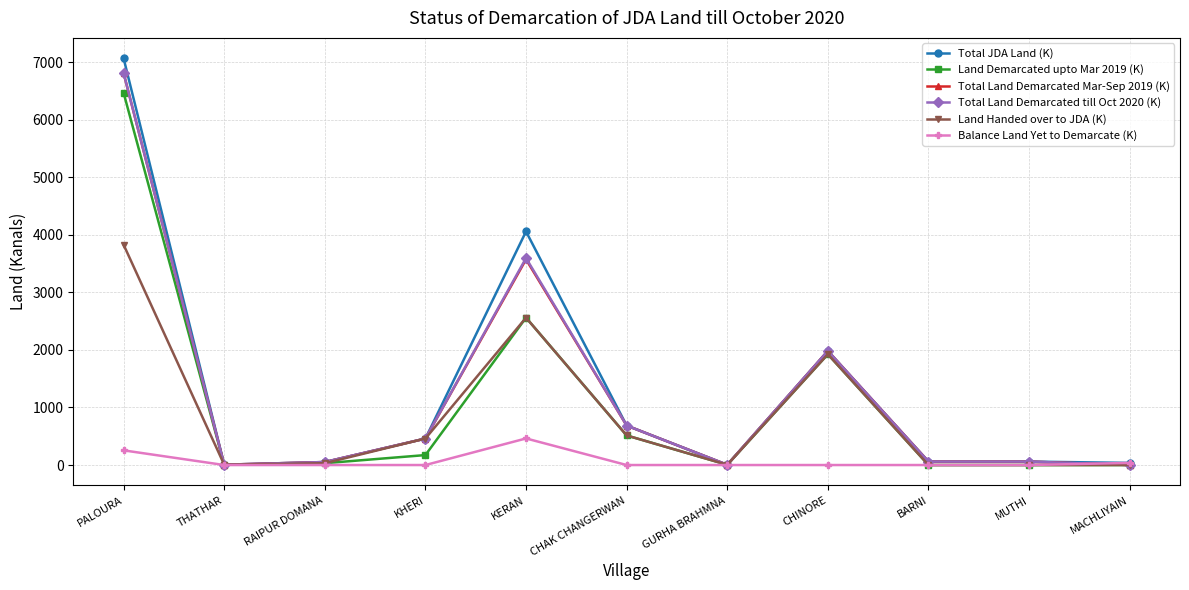

What is the maximum value shown in the chart?

7067